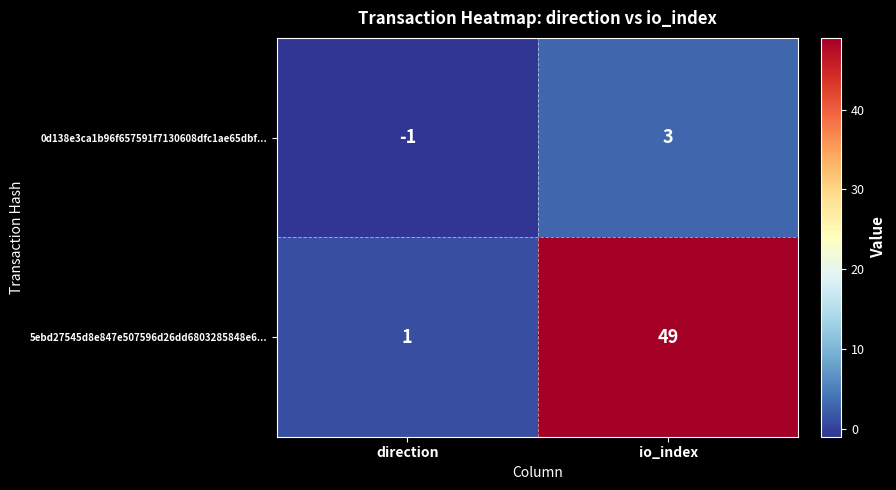

Reading right to left, extract all data points from this chart.

0d138e3ca1b96f657591f7130608dfc1ae65dbf...: 3	-1
5ebd27545d8e847e507596d26dd6803285848e6...: 49	1